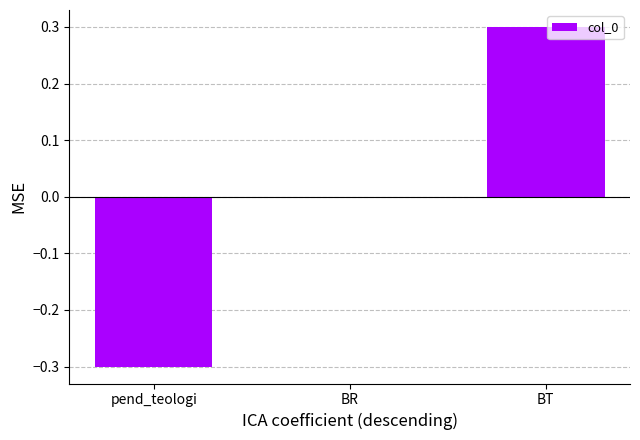

Are the bars horizontal?

No